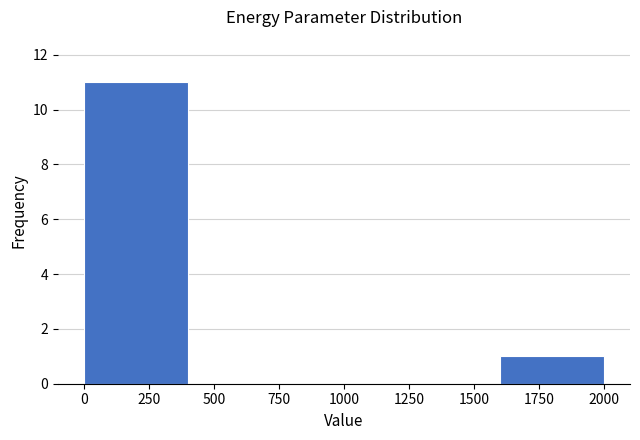

How tall is the bar that spans 0 to 400 on the x-axis? Neither the bar edges nor the heights are printed on the chart, so give them approximately, as read against the axes.

11